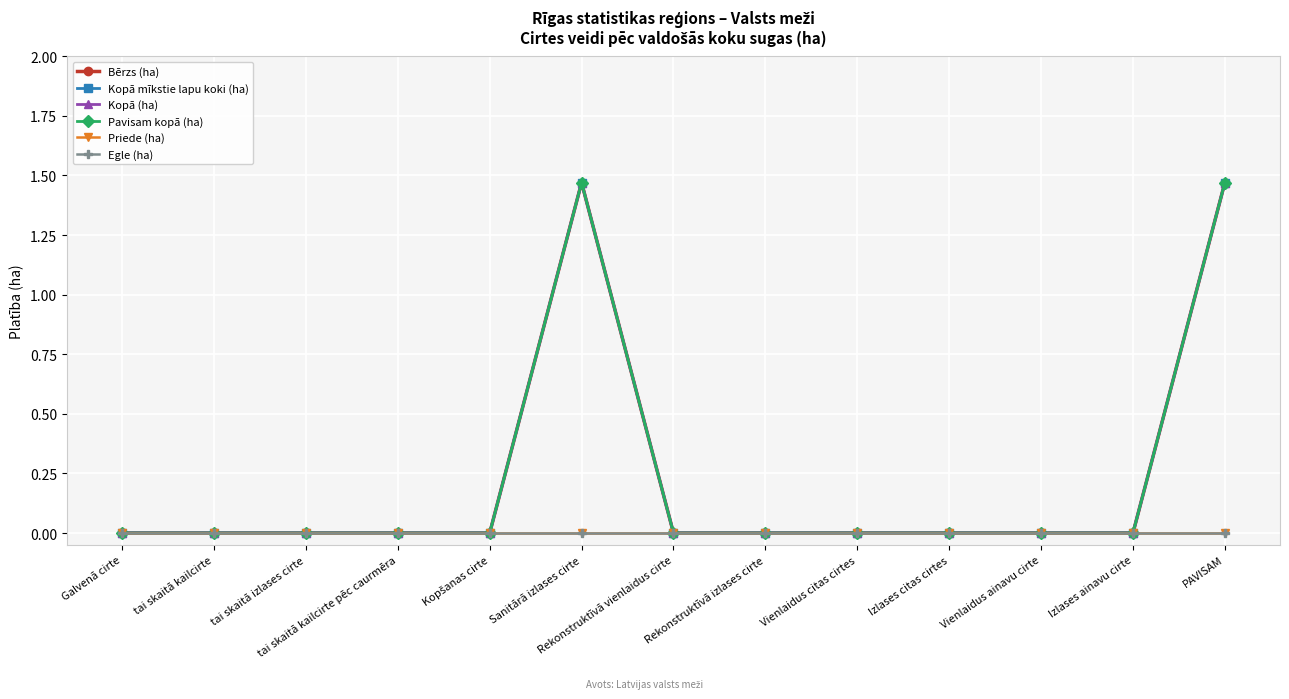

Where is Bērzs (ha) nearest to the value 0?

Galvenā cirte